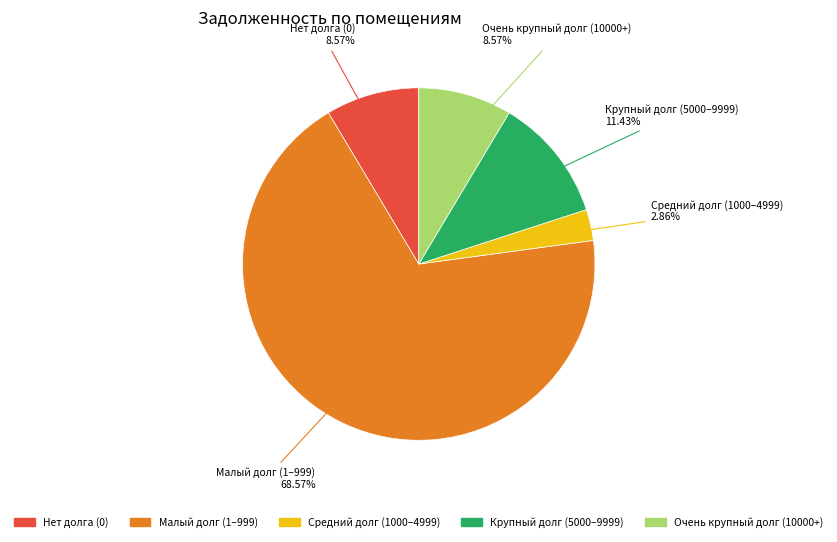

Is there a majority slice in this chart?

Yes